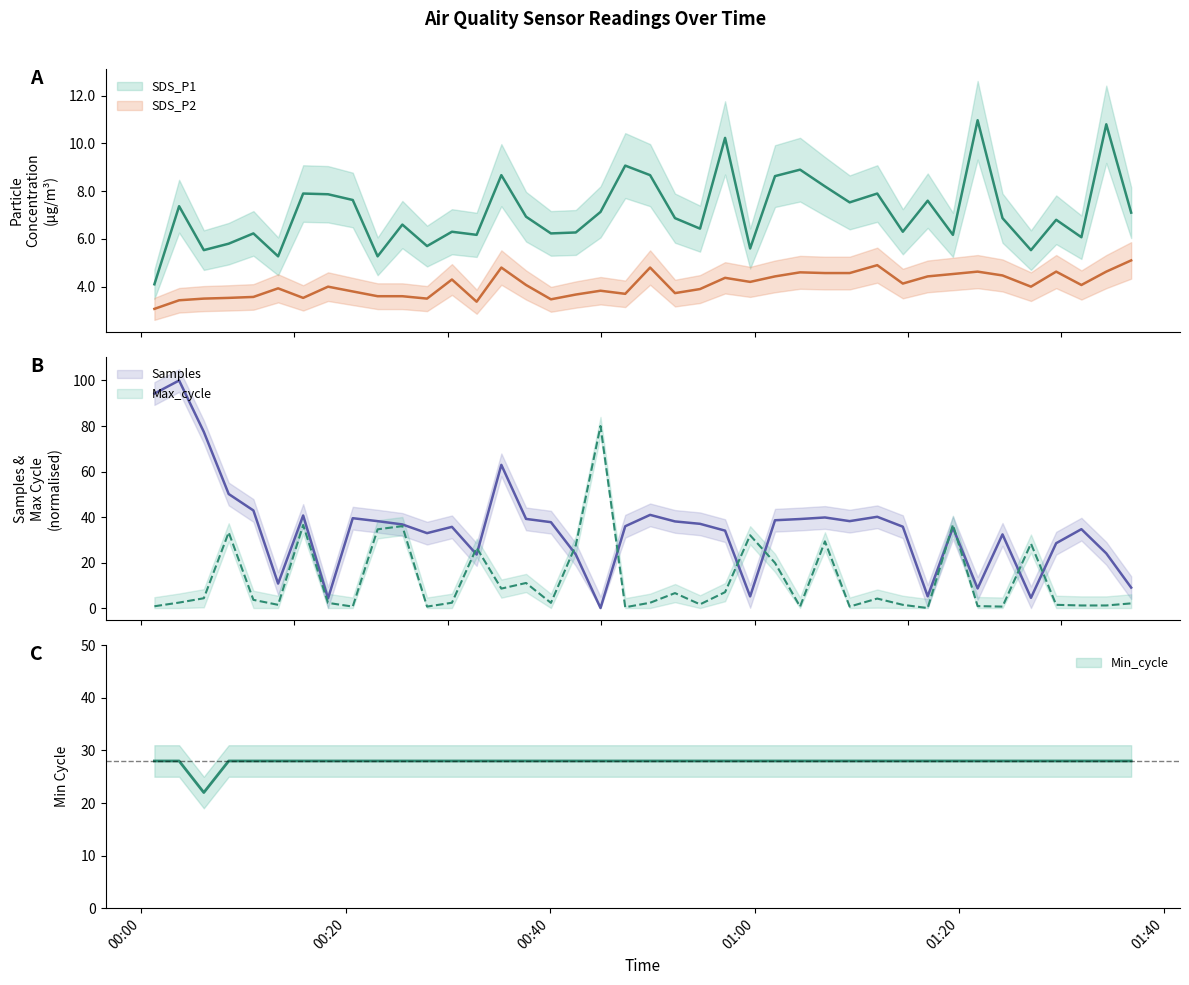

What is the total value across all series at 2023/06/05 00:44:56?

119.0